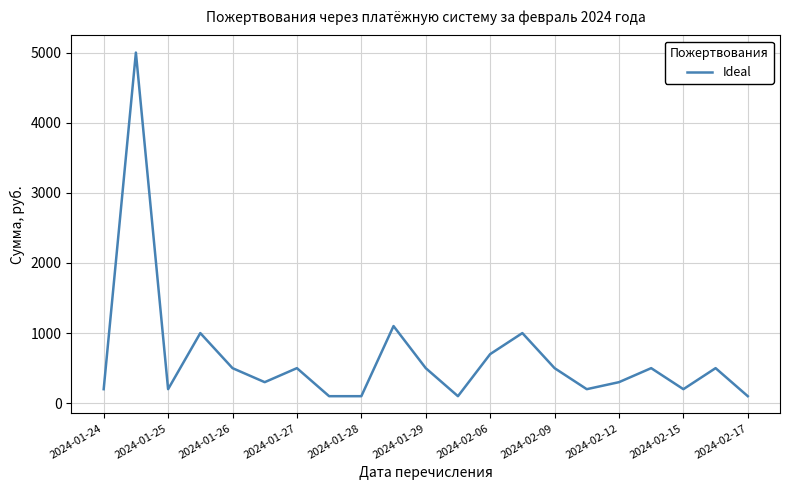

What is the difference between the maximum and minimum values?

4900